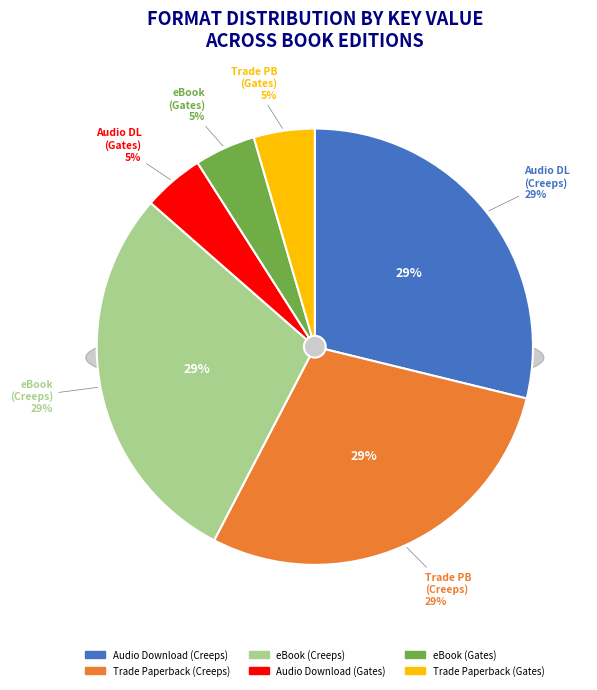

Between Trade Paperback (Creeps) and eBook (Gates), which is larger?

Trade Paperback (Creeps)